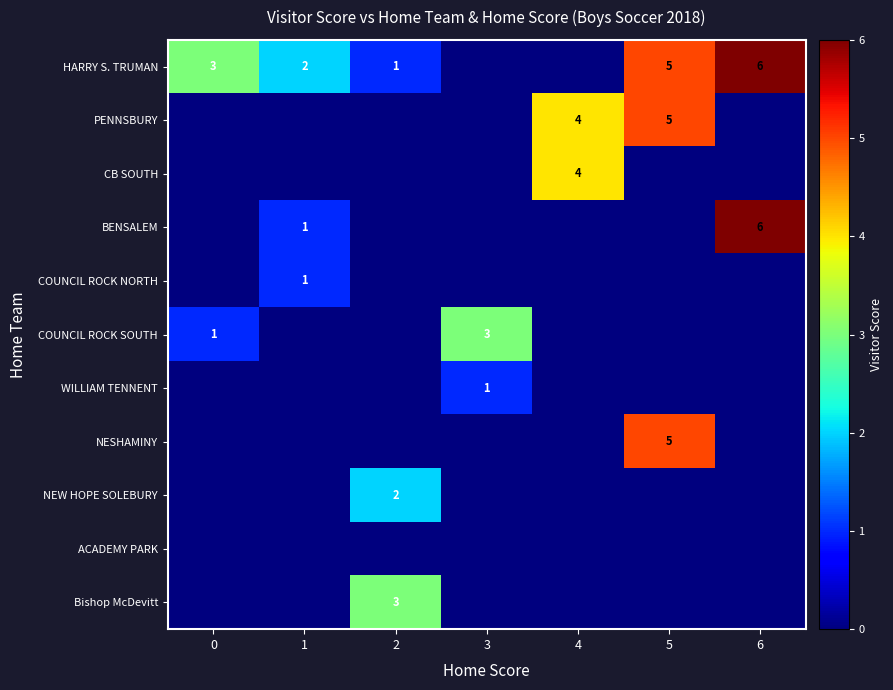

The PENNSBURY series shows 2 at 5. True or false?

False